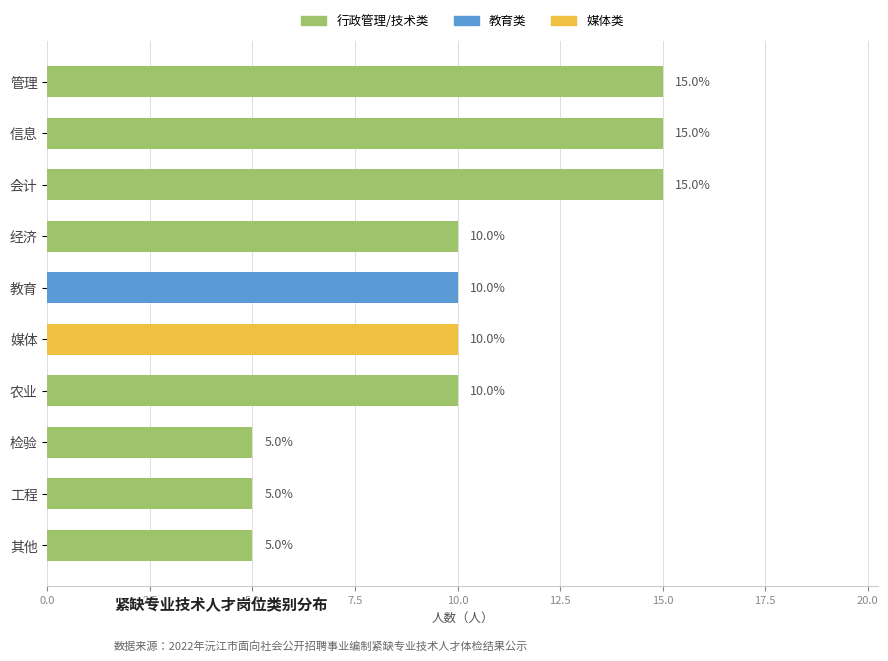

What is the maximum value shown in the chart?

15